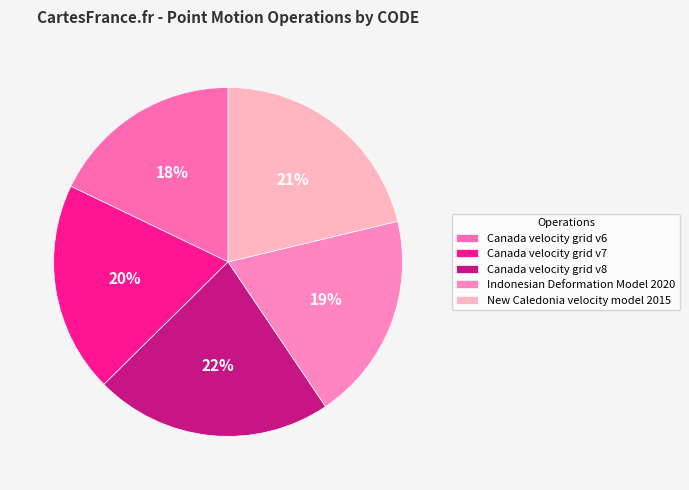

What percentage is the Canada velocity grid v7 slice, to the nearest percent?

20%